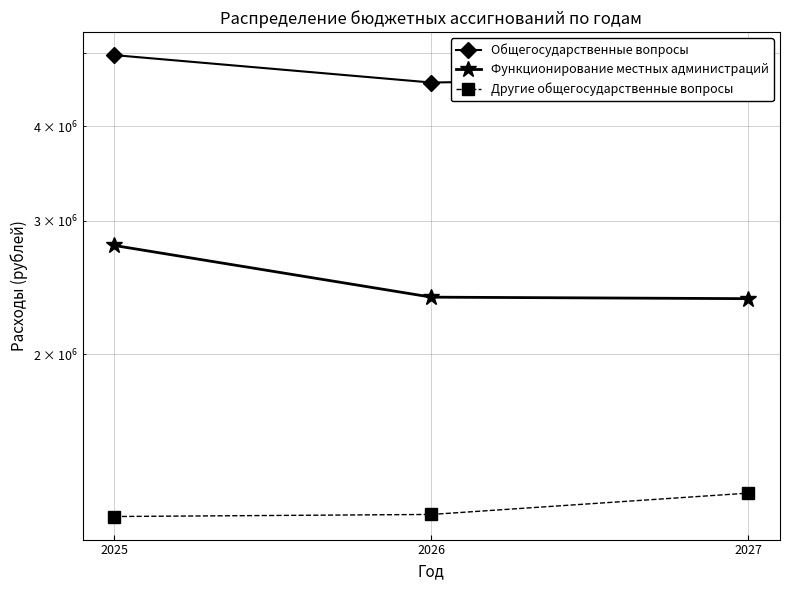

What is the sum of the Общегосударственные вопросы values at 2026 and 2025?

9536207